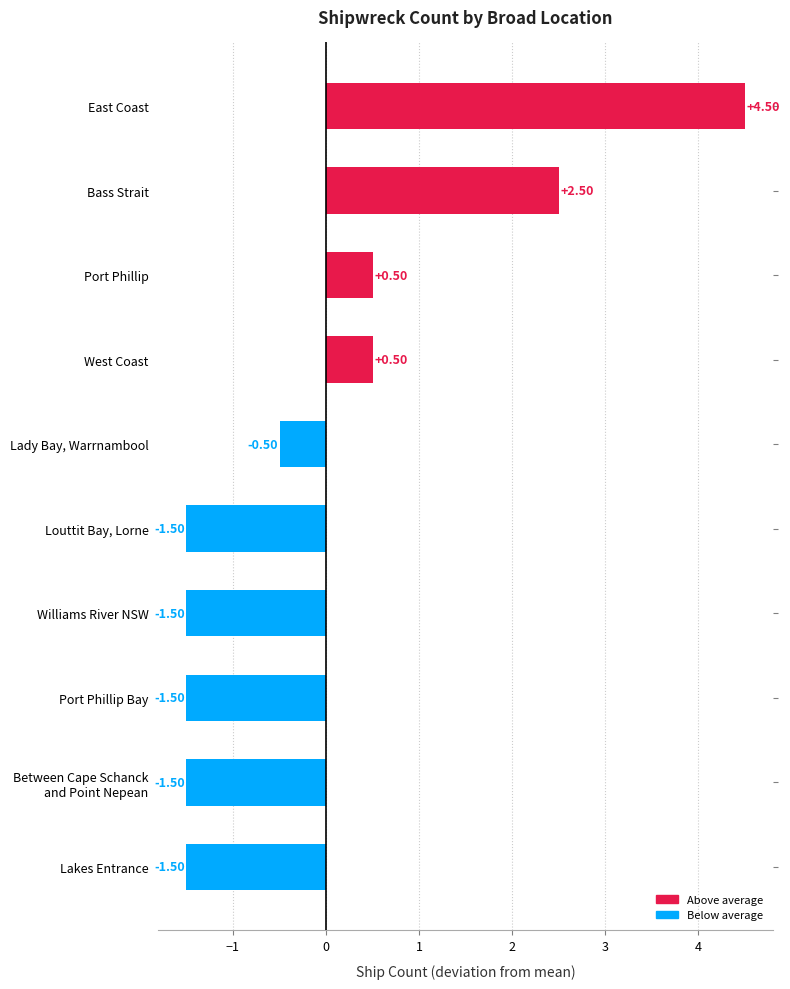

Which has a higher value, Louttit Bay, Lorne or East Coast?

East Coast